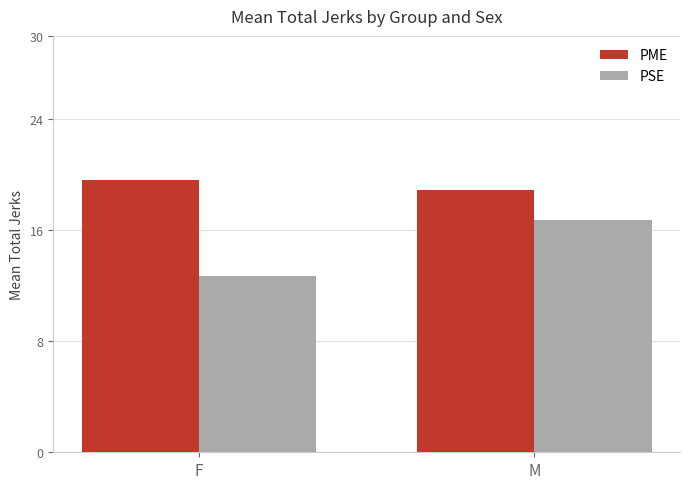

Reading left to right, list all the values displayed in this chart.

PME: 19.6	18.9
PSE: 12.7	16.7